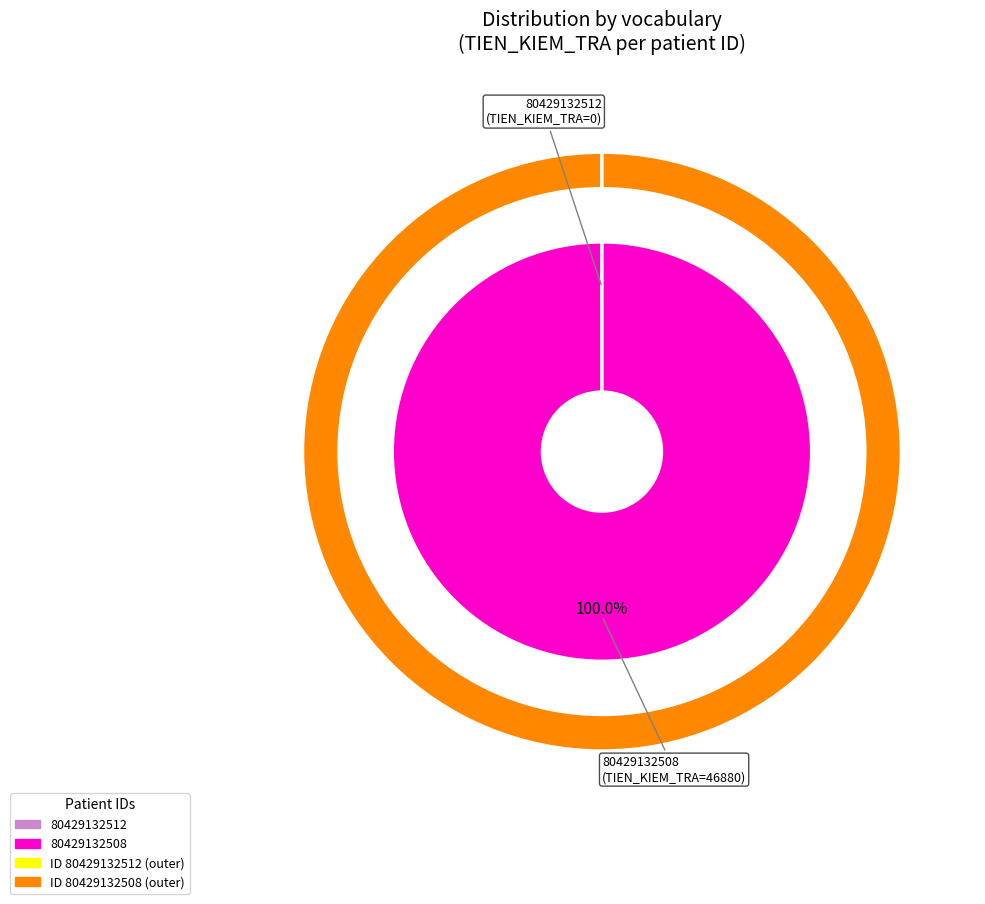

The 80429132508 slice represents 100% of the pie. True or false?

True